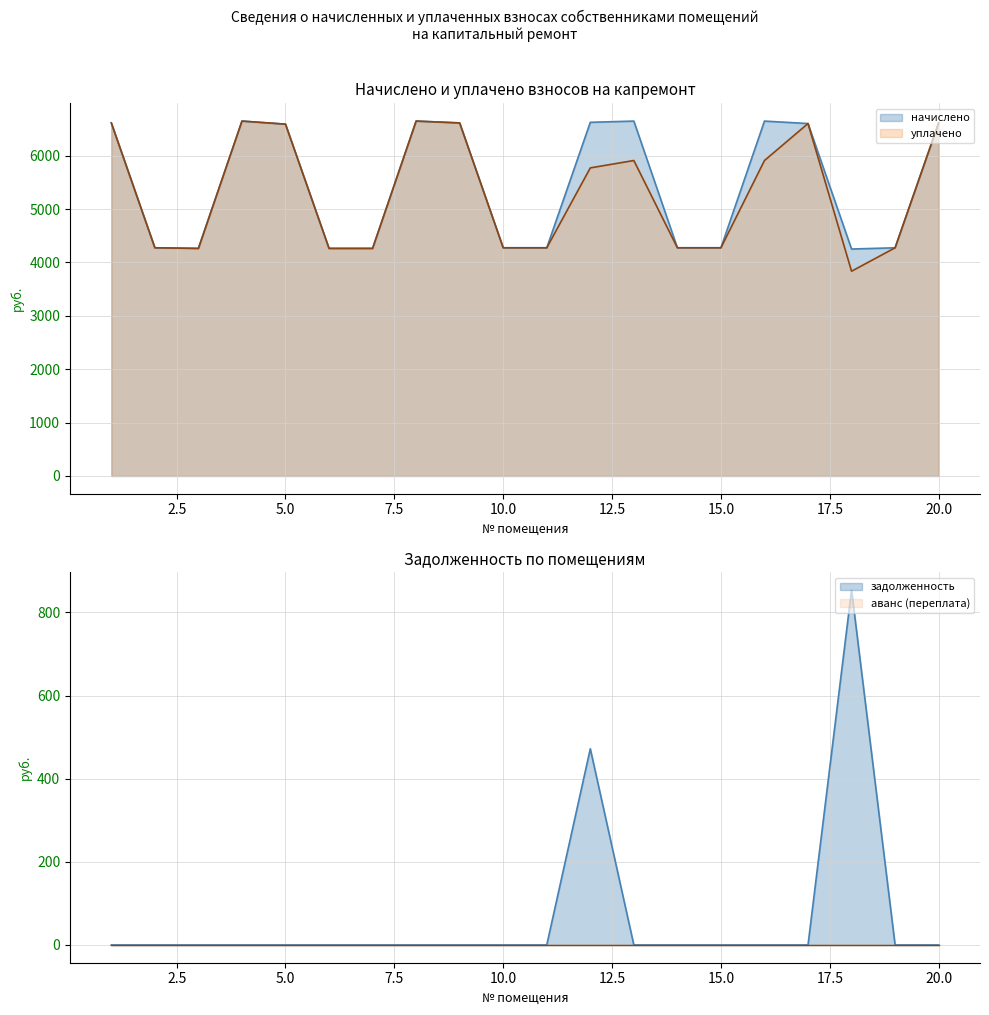

Which series has the widest spread of values?

уплачено